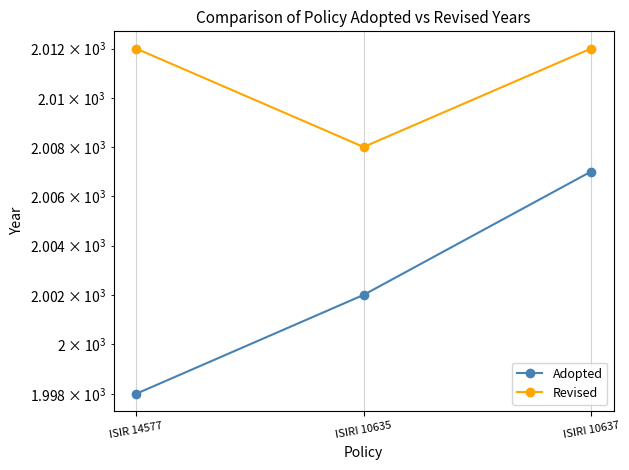

Is it true that Revised equals 3439 at ISIR 14577?

False